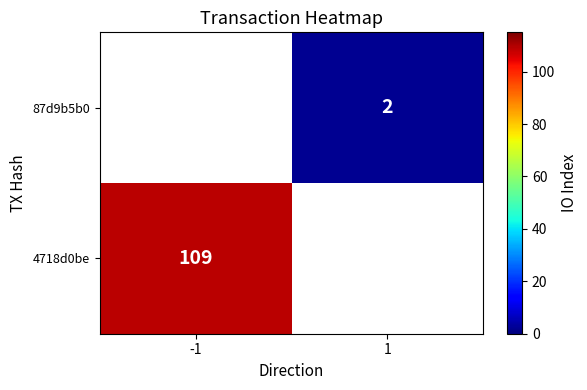

At how many categories does at least one series exceed 100?

1